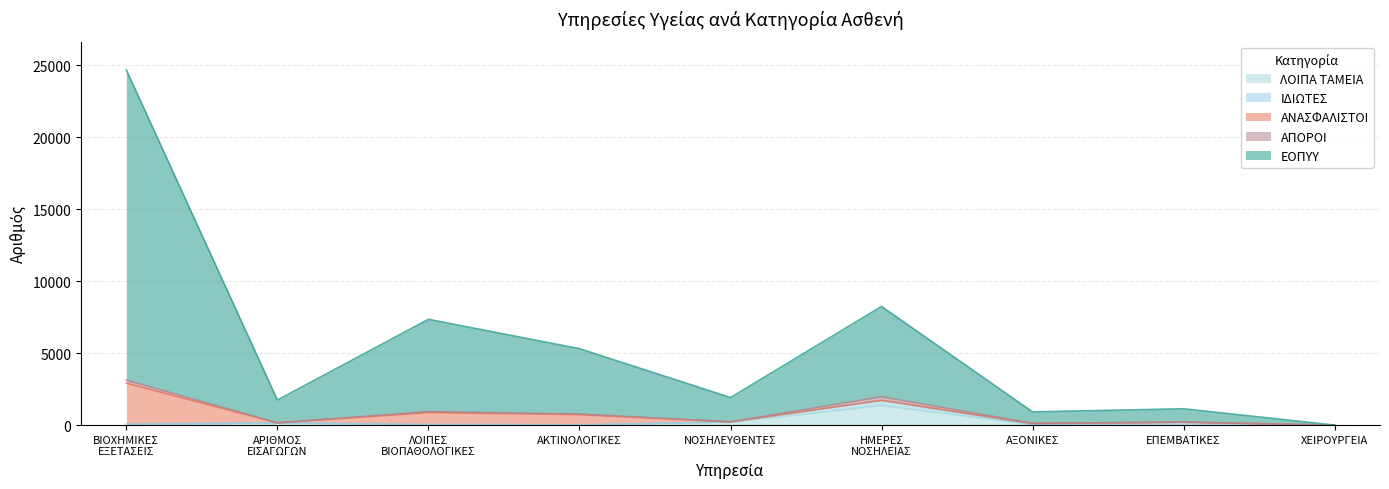

What is the label of the 6th point from the right?

6.ΙΑΤΡΙΚΗΣ ΑΠΕΙΚΟΝΙΣΗΣ (ΑΚΤΙΝΟΛΟΓΙΚΕΣ)